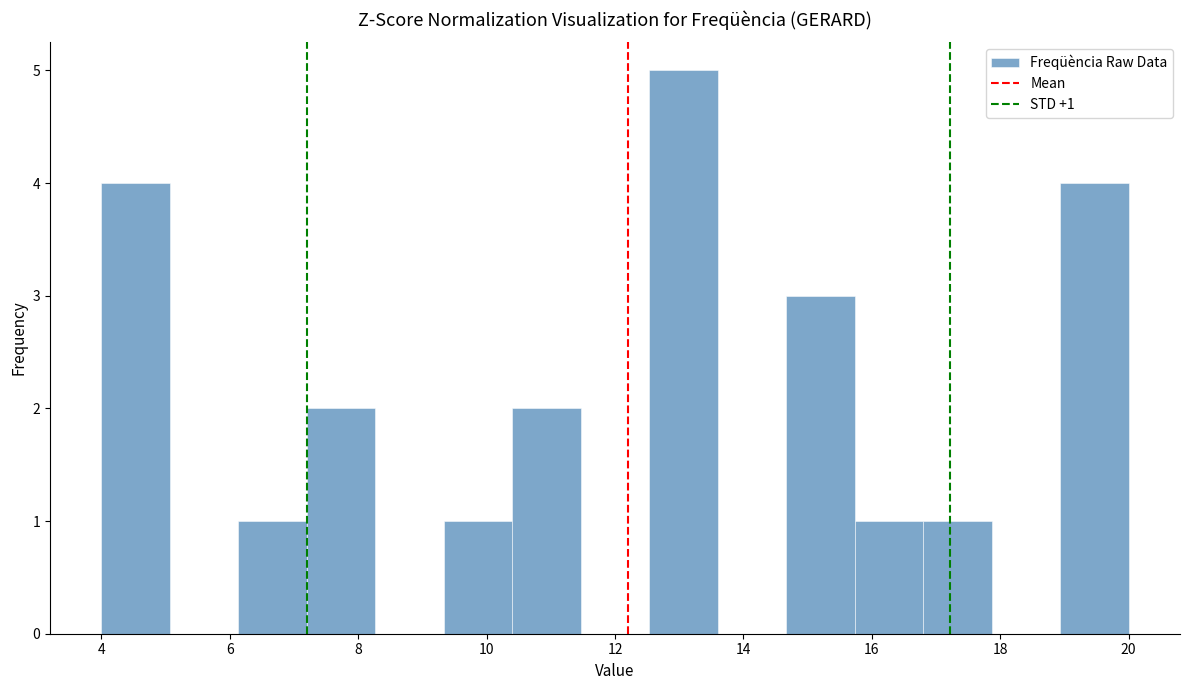

Over which range of the x-axis is the bar tallest?

12.6 to 13.6